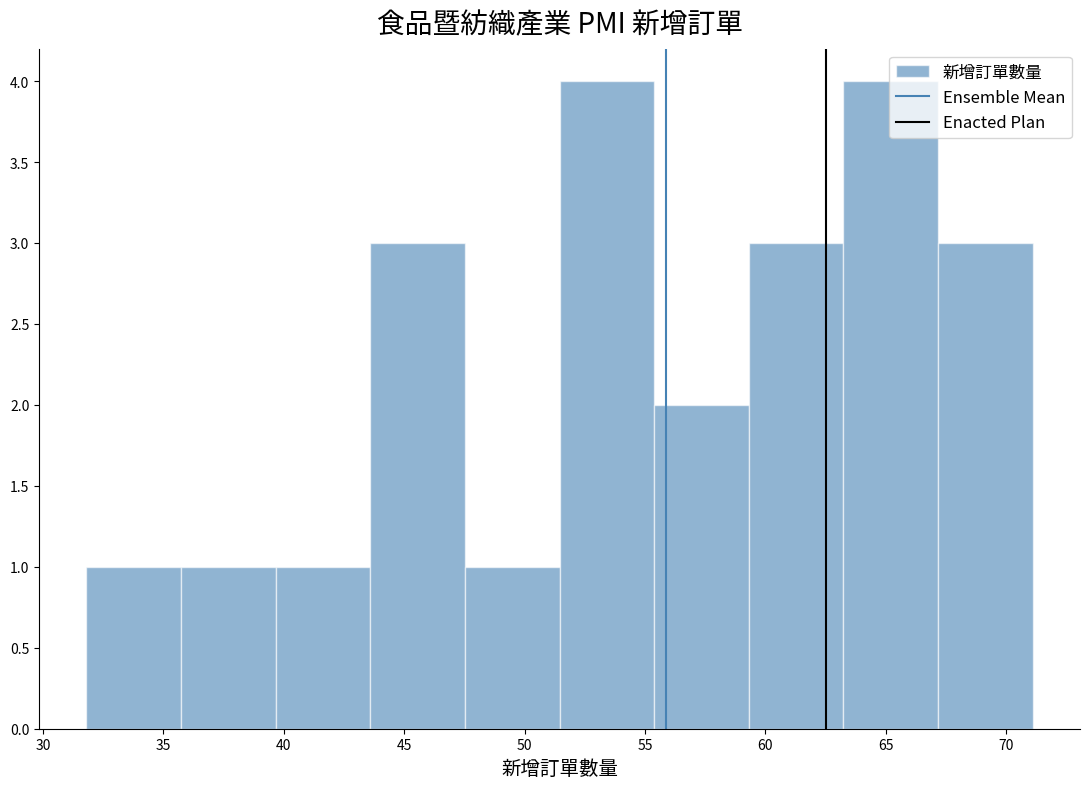

Reading left to right, list every bar in this chart as the range it spans on the x-axis followed by its height. Neither the bar edges nor the heights are printed on the chart, so give them approximately, as read against the axes.

32.0 to 35.5: 1
35.5 to 39.5: 1
39.5 to 43.5: 1
43.5 to 47.5: 3
47.5 to 51.5: 1
51.5 to 55.5: 4
55.5 to 59.5: 2
59.5 to 63.0: 3
63.0 to 67.0: 4
67.0 to 71.0: 3